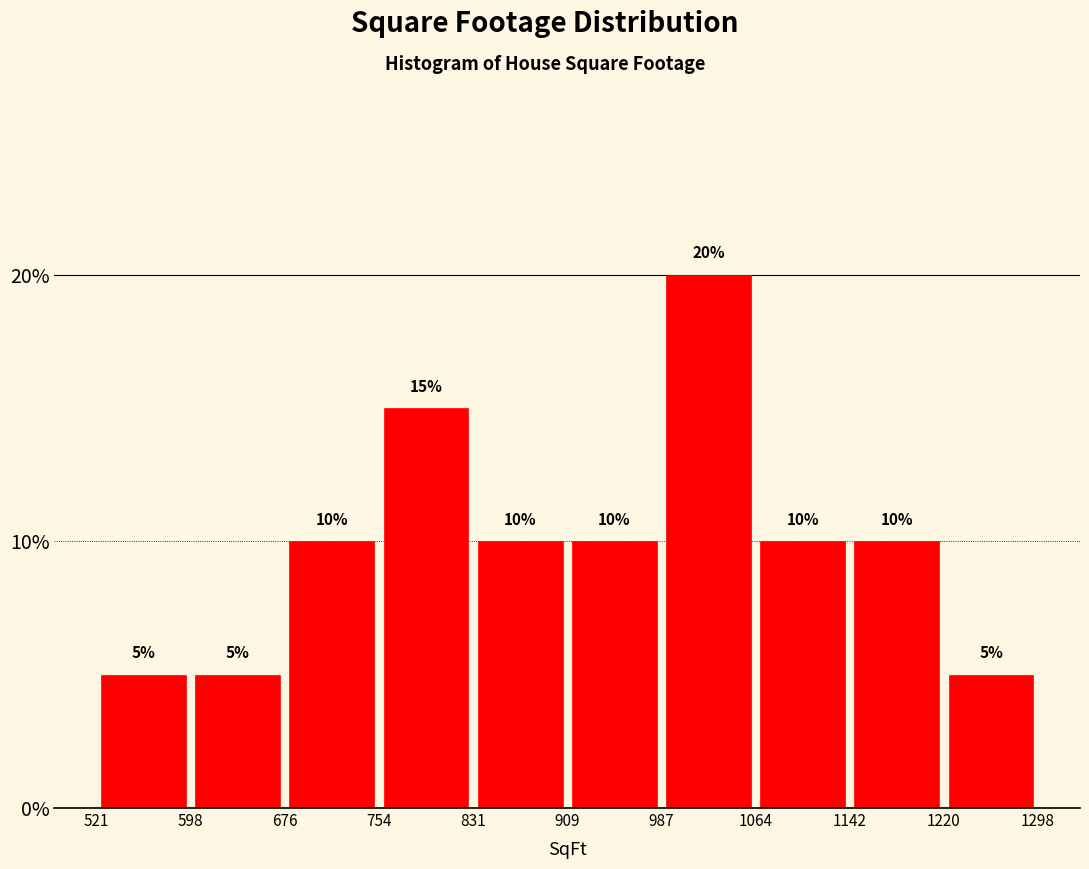

What is the height of the bar covering 987 to 1064 on the x-axis?

20